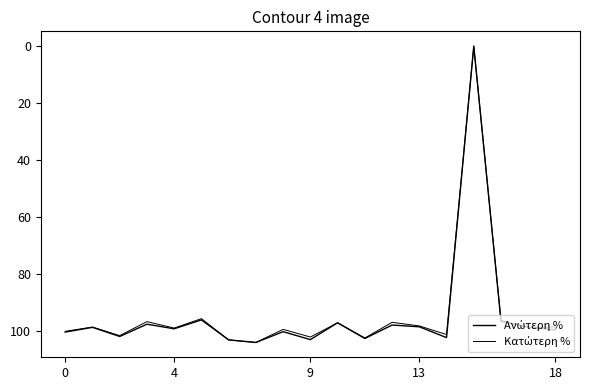

What is the difference between the maximum and minimum values in the Κατώτερη % series?

103.9